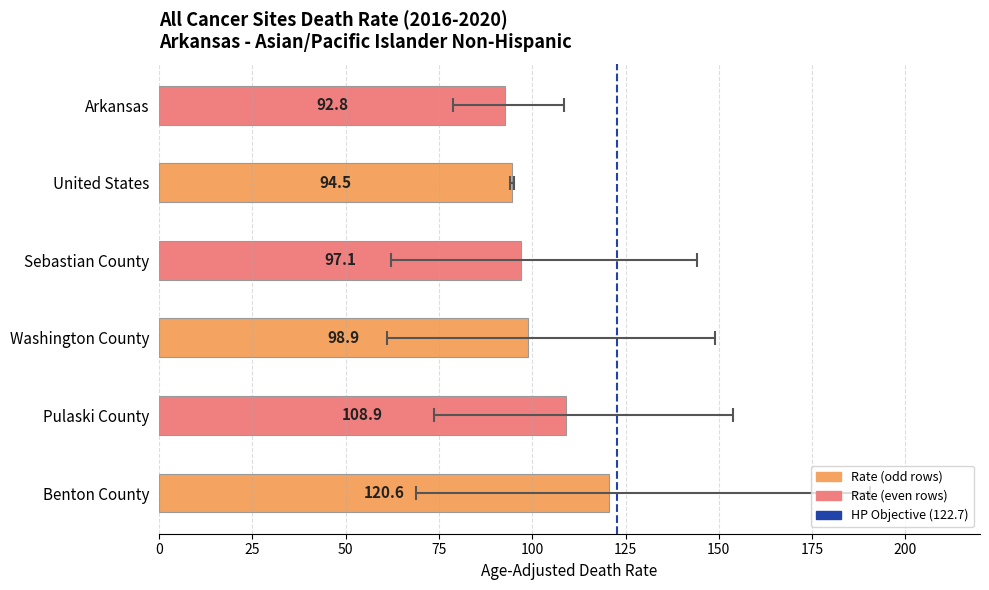

Between United States and Sebastian County, which is larger?

Sebastian County